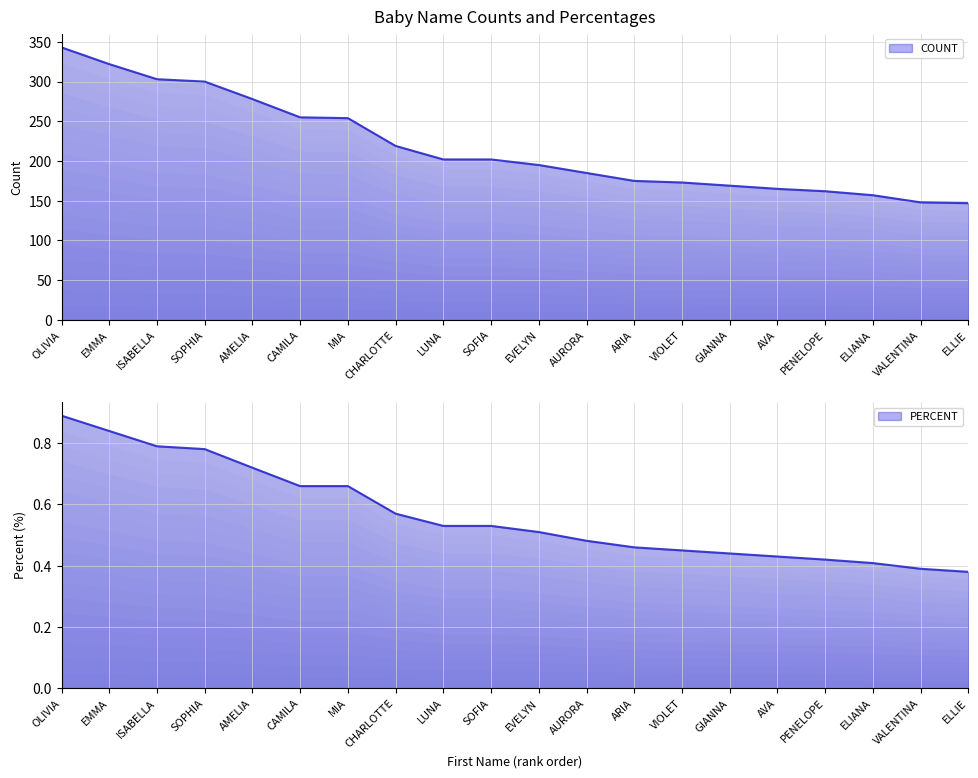

Reading right to left, transcribe all the data shown in this chart.

COUNT: 147.0	148.0	157.0	162.0	165.0	169.0	173.0	175.0	185.0	195.0	202.0	202.0	219.0	254.0	255.0	278.0	300.0	303.0	322.0	343.0
PERCENT: 0.4	0.4	0.4	0.4	0.4	0.4	0.5	0.5	0.5	0.5	0.5	0.5	0.6	0.7	0.7	0.7	0.8	0.8	0.8	0.9